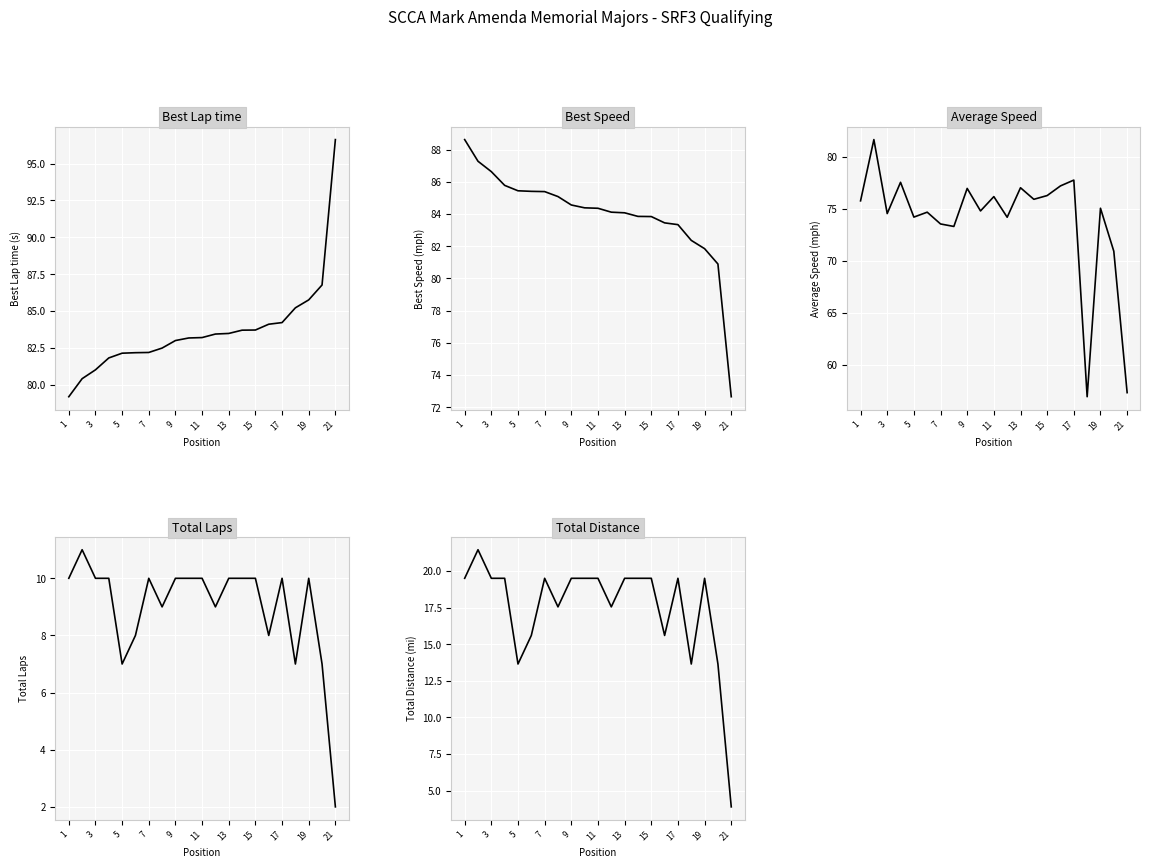

What is the average value of the Best Speed series?

84.0